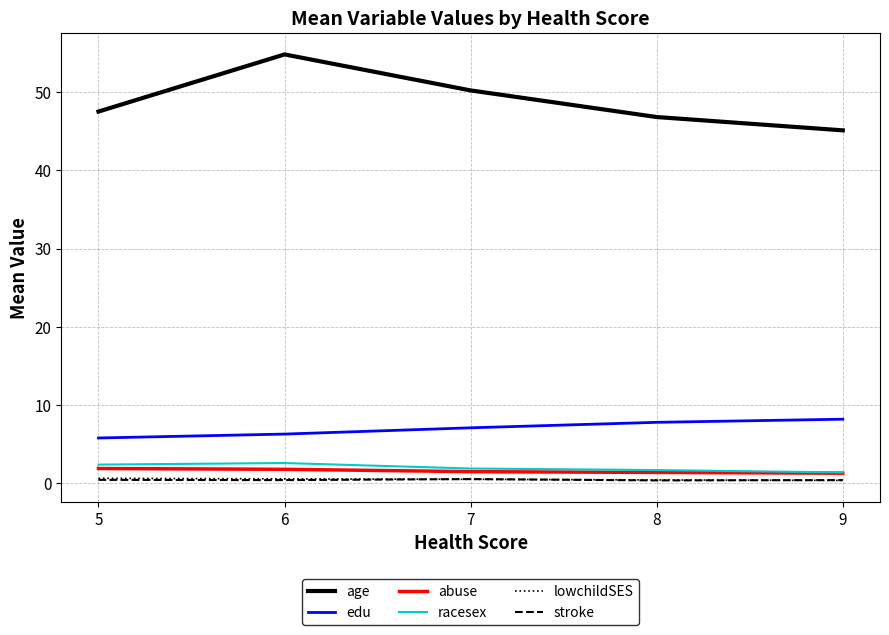

What is the difference between the age values at 6 and 8?

8.0